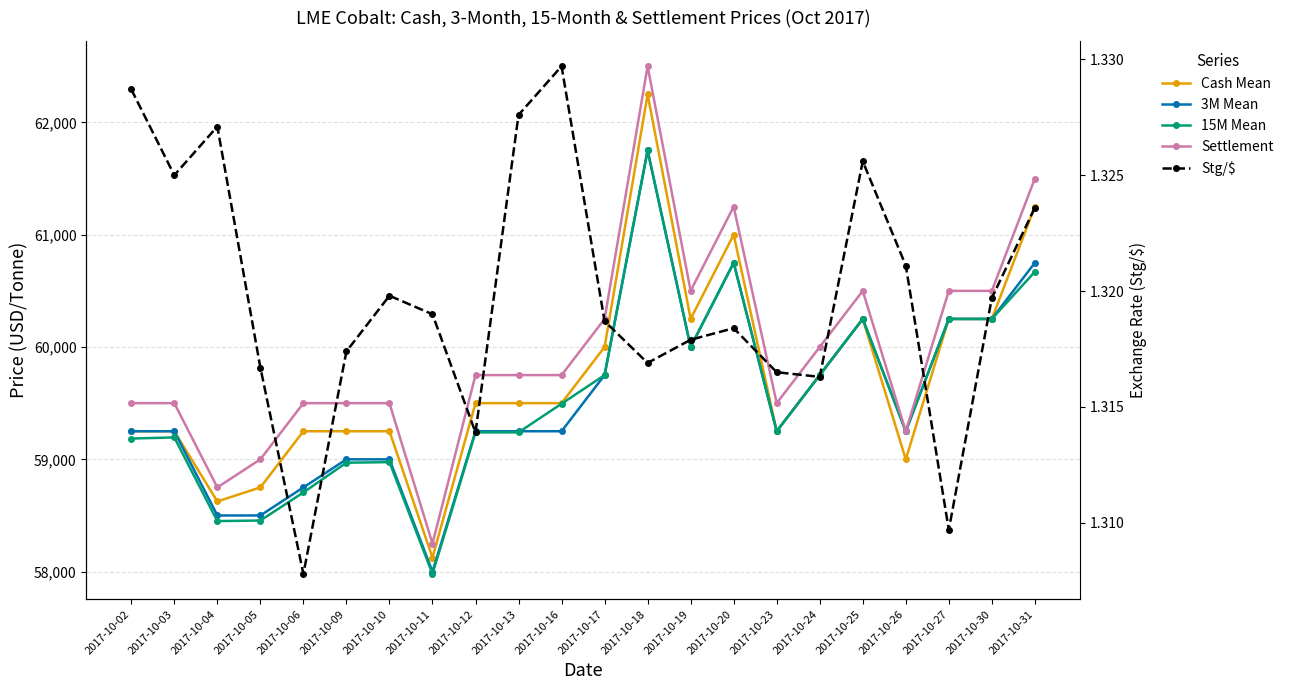

What is the spread (max minus min) of values at 2017-10-25?

60498.7